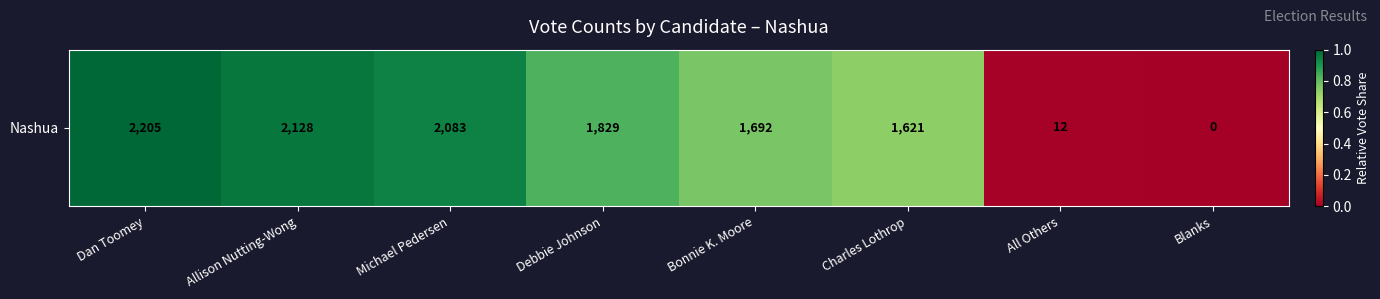

At which category does the chart reach its peak across all series?

Dan Toomey